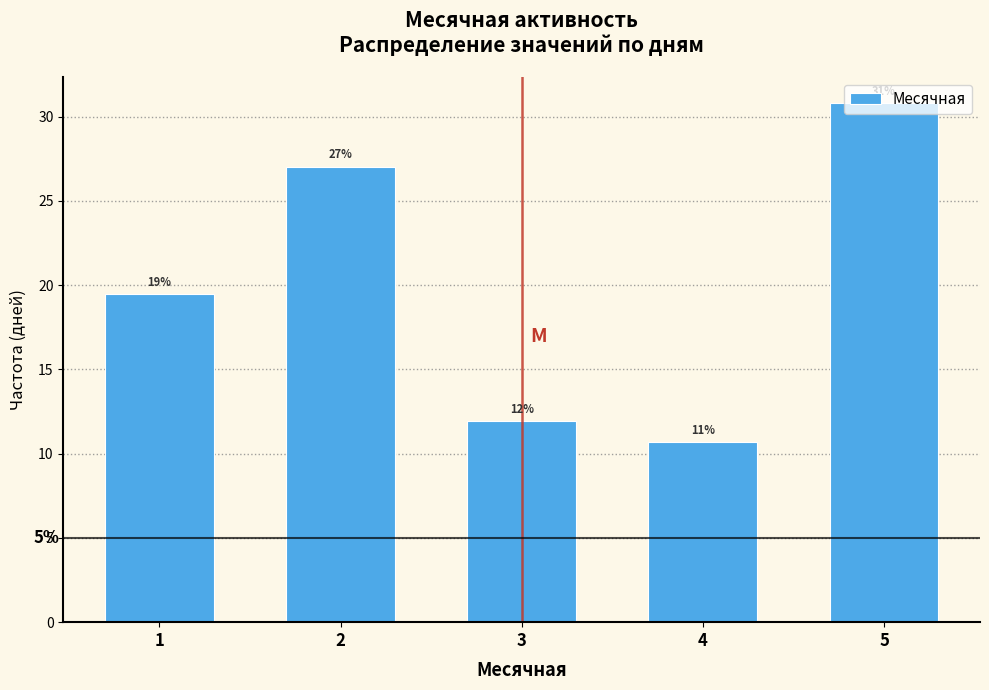

Are the bars horizontal?

No